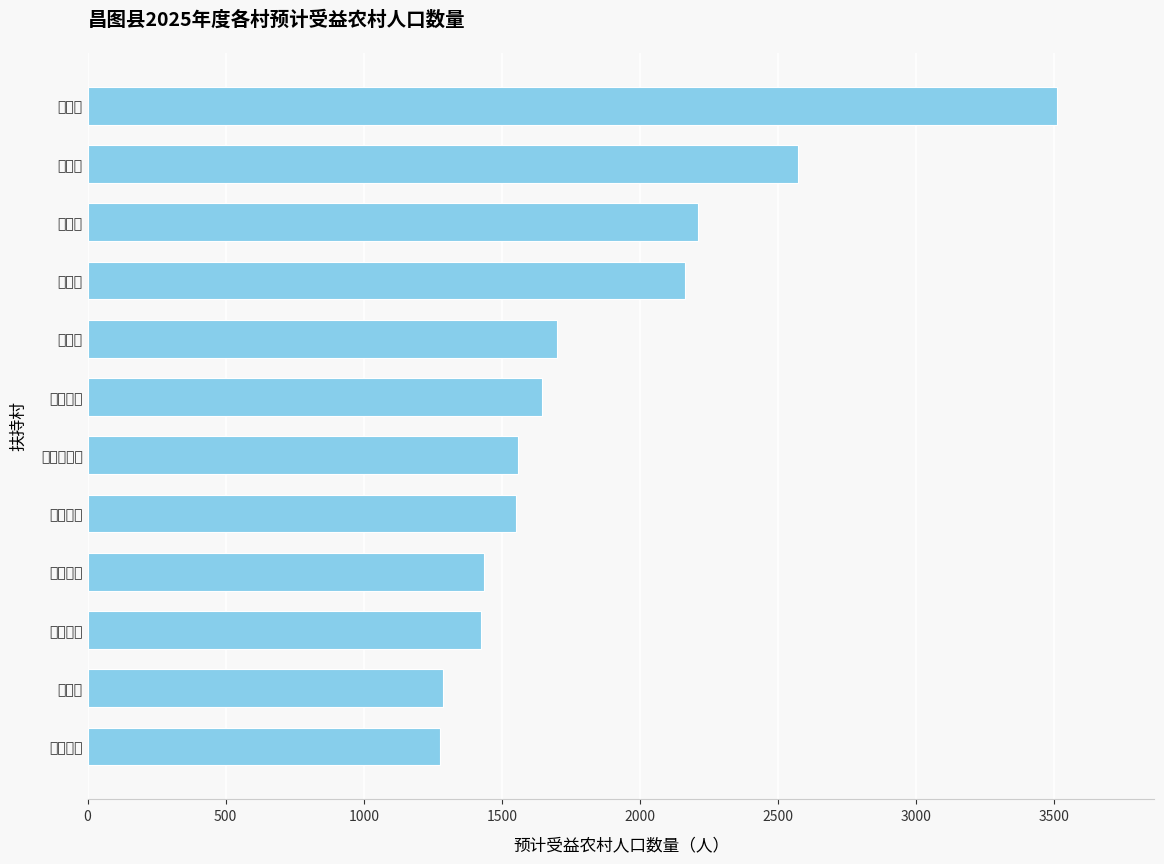

What is the sum of all values?

22336